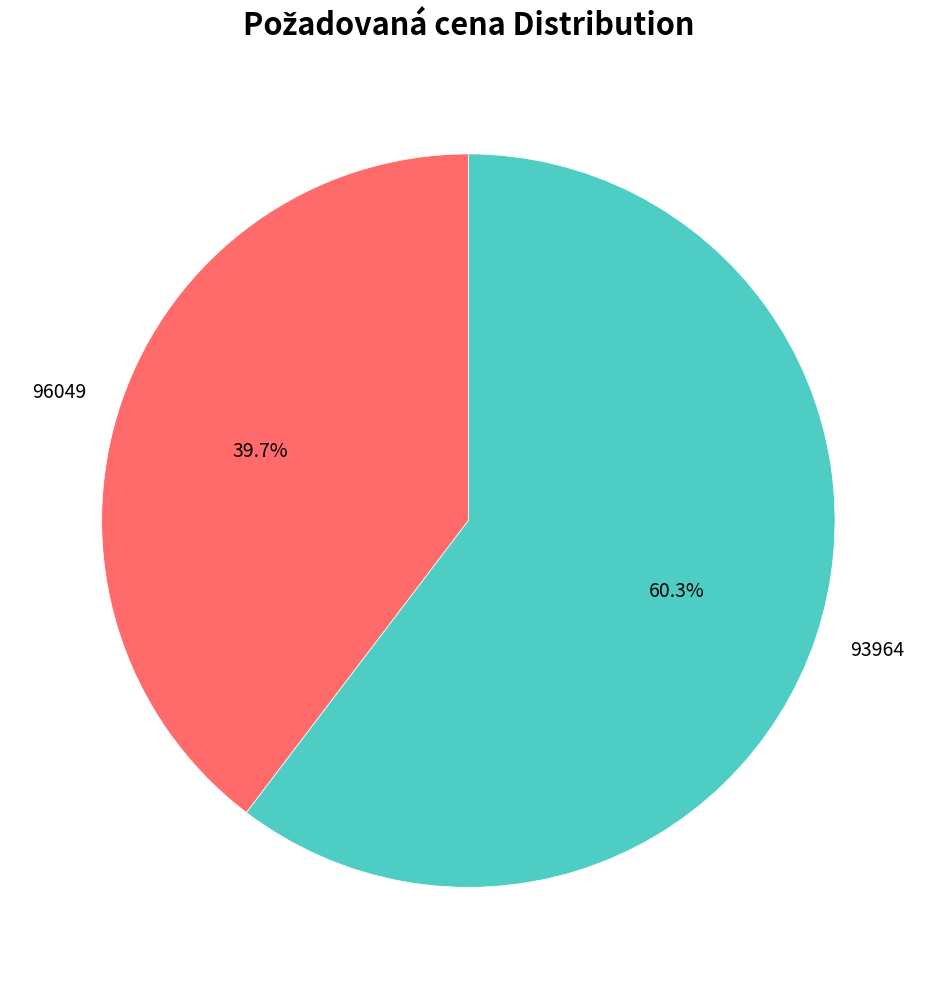

Which slice represents more than half of the pie?

93964